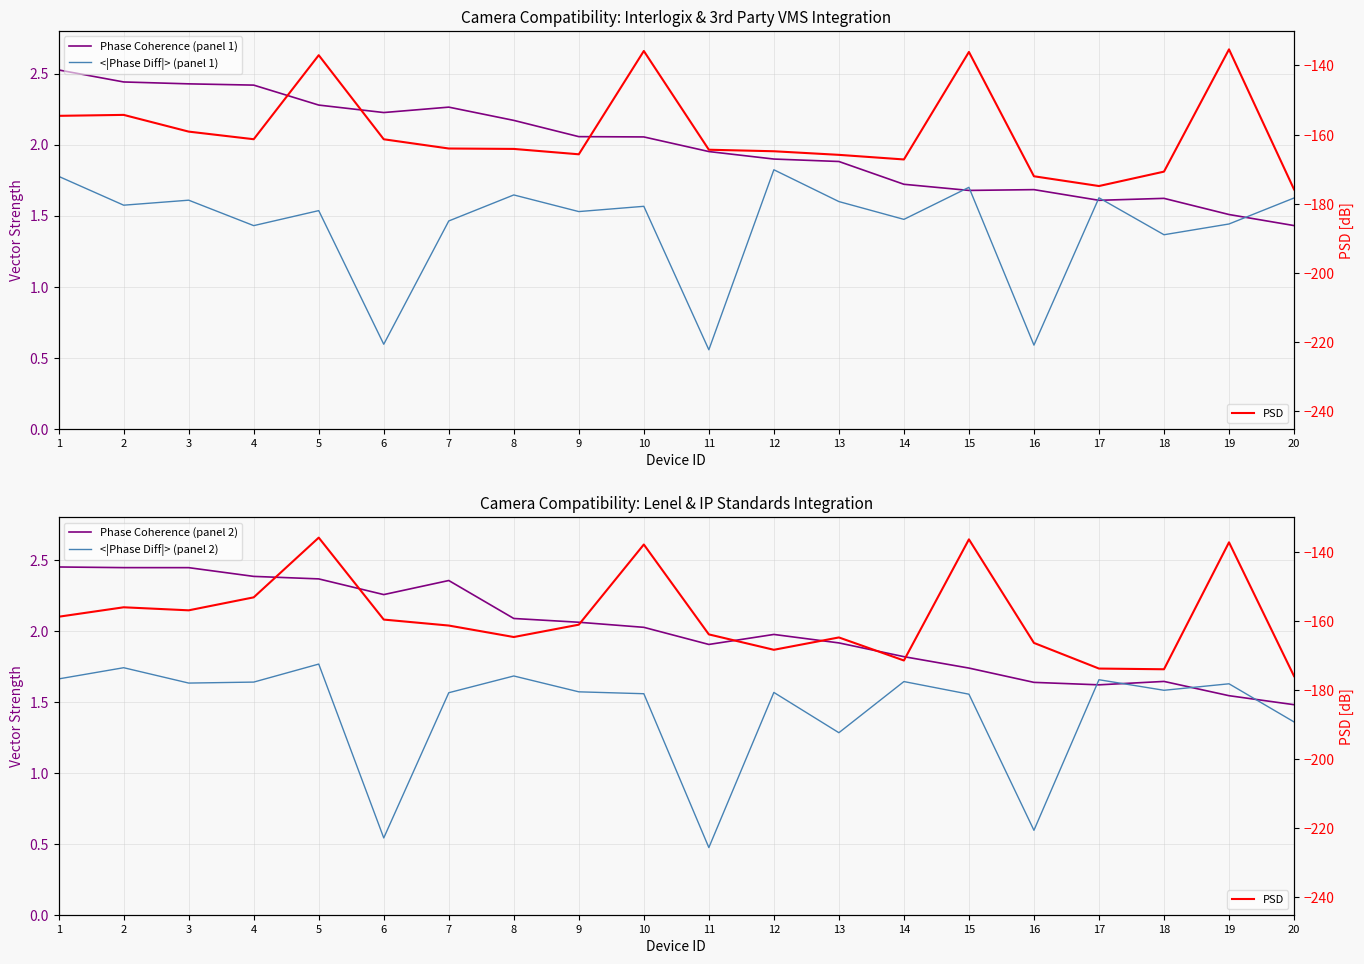

At 7, list the series in order from largest to smallest.

Phase Coherence (panel 2), Phase Coherence (panel 1), <|Phase Diff|> (panel 2), <|Phase Diff|> (panel 1), PSD